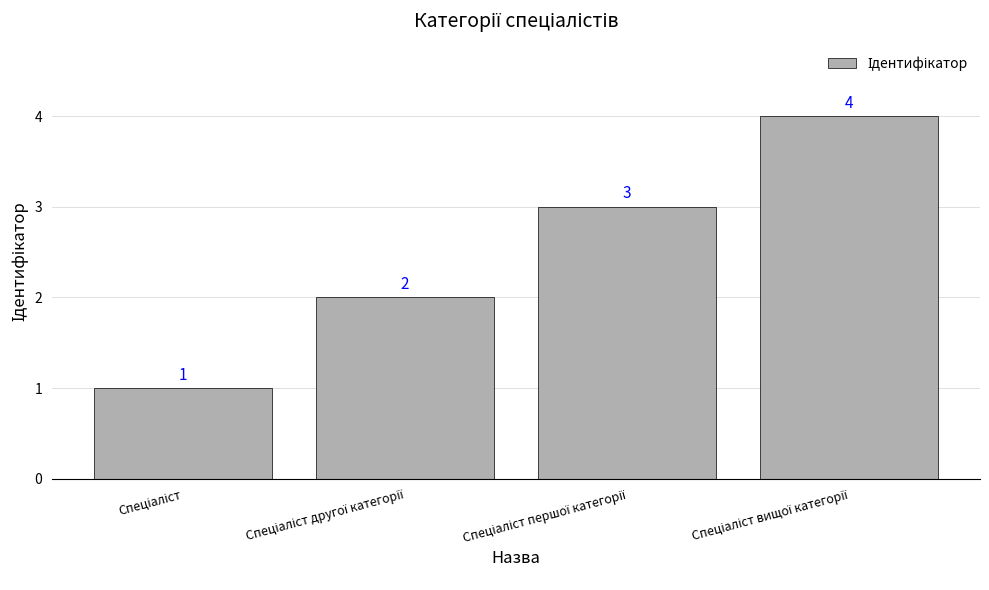

What is the value of the 1st bar from the left?

1